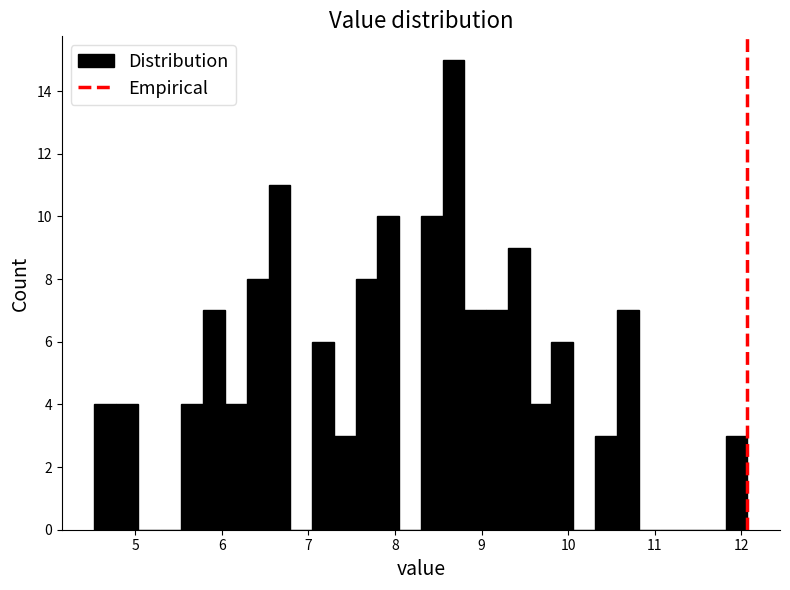

Read against the x-axis, roughly where is the centre of the tallest bar?

8.7